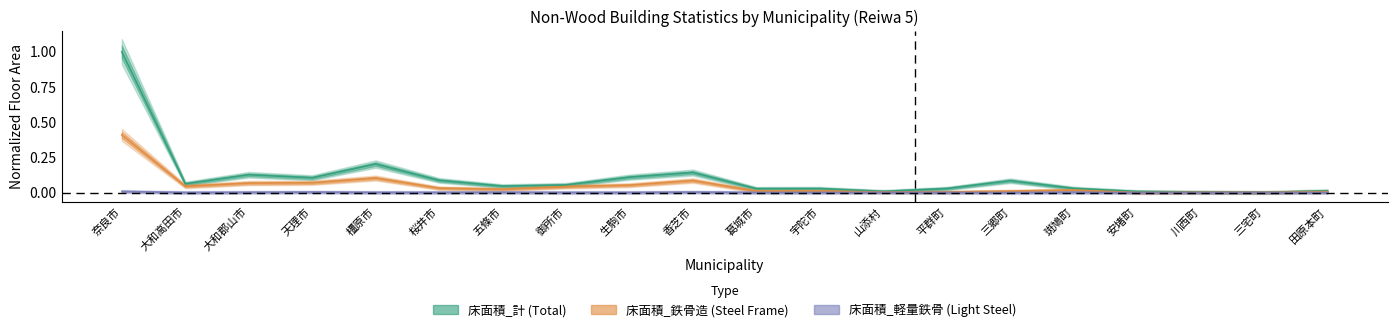

At how many categories does at least one series exceed 0?

20